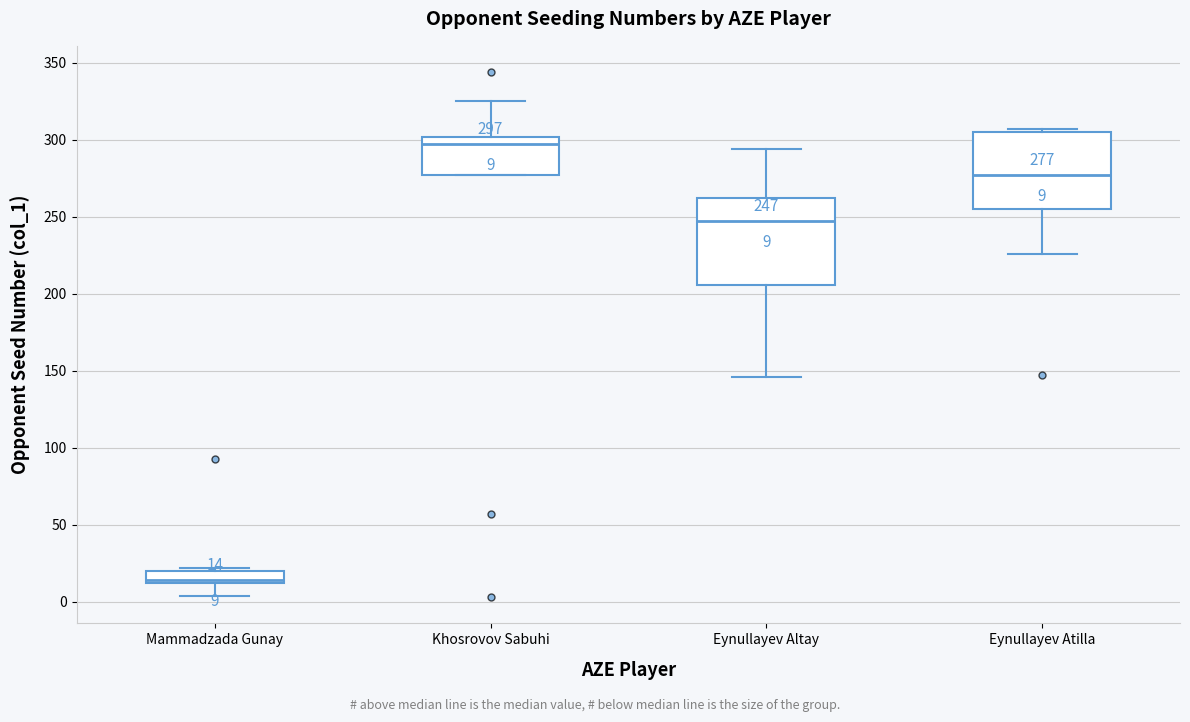

Which box's median line is the lowest?

Mammadzada Gunay